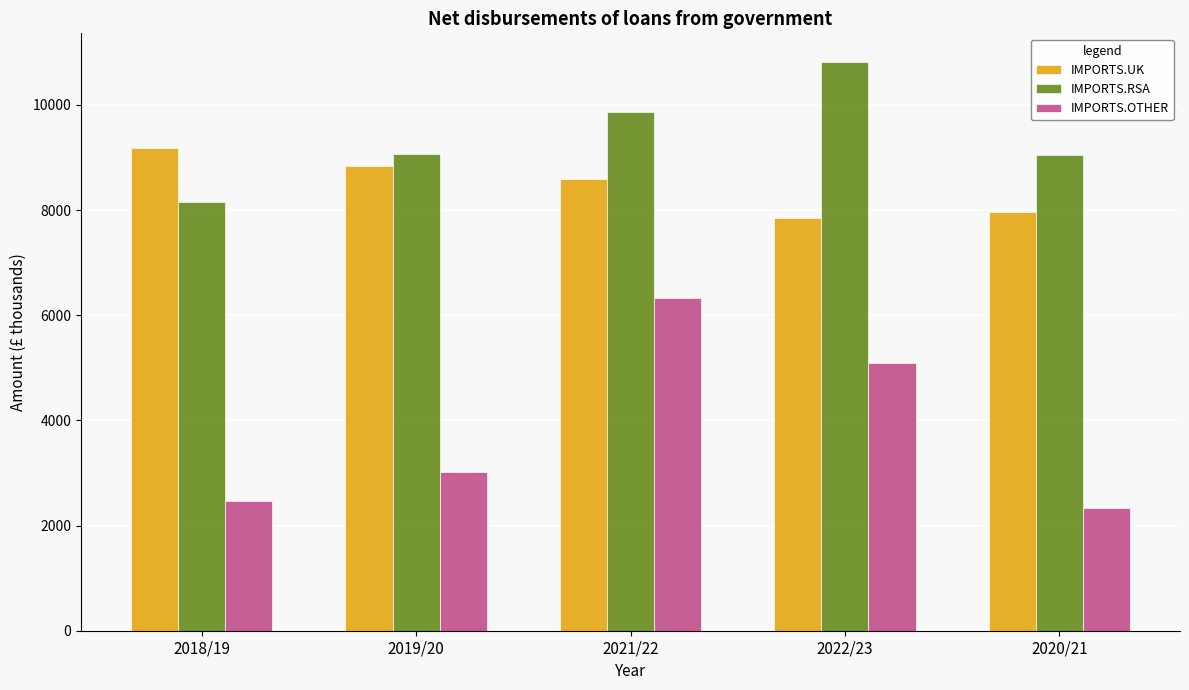

The IMPORTS.UK series shows 8833.1 at 2019/20. True or false?

True